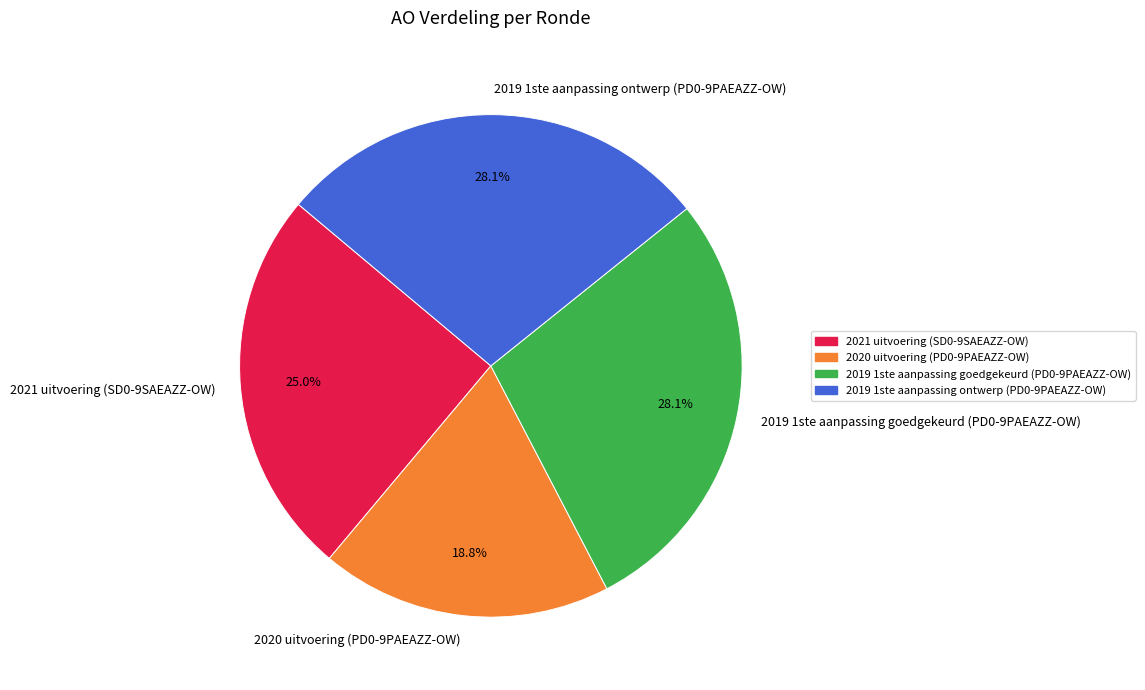

To the nearest percent, what is the combined percentage of 2020 uitvoering (PD0-9PAEAZZ-OW) and 2019 1ste aanpassing ontwerp (PD0-9PAEAZZ-OW)?

47%